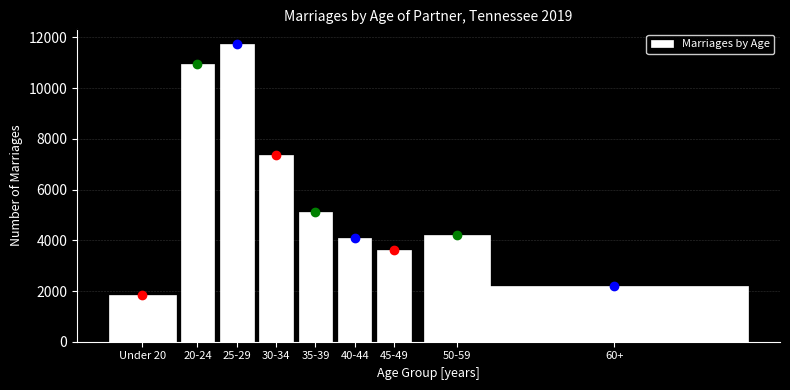

Reading left to right, transcribe all the data shown in this chart.

Under 20=1835	20-24=10950	25-29=11735	30-34=7381	35-39=5133	40-44=4076	45-49=3606	50-59=4228	60+=2198